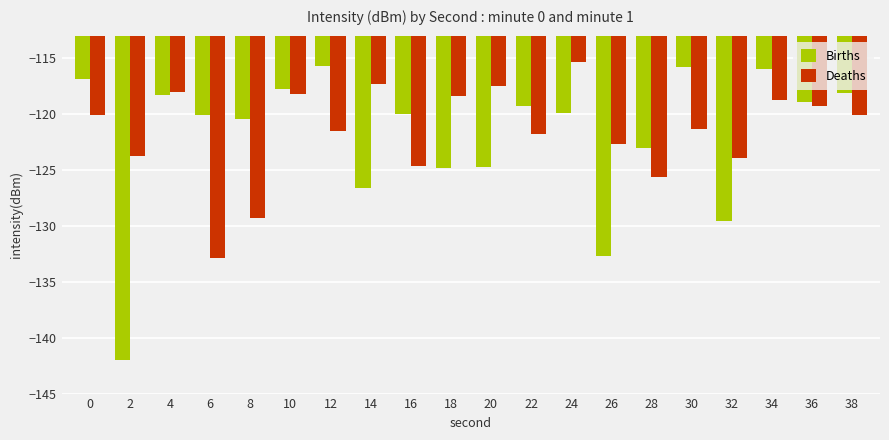

How many series are shown in this chart?

2